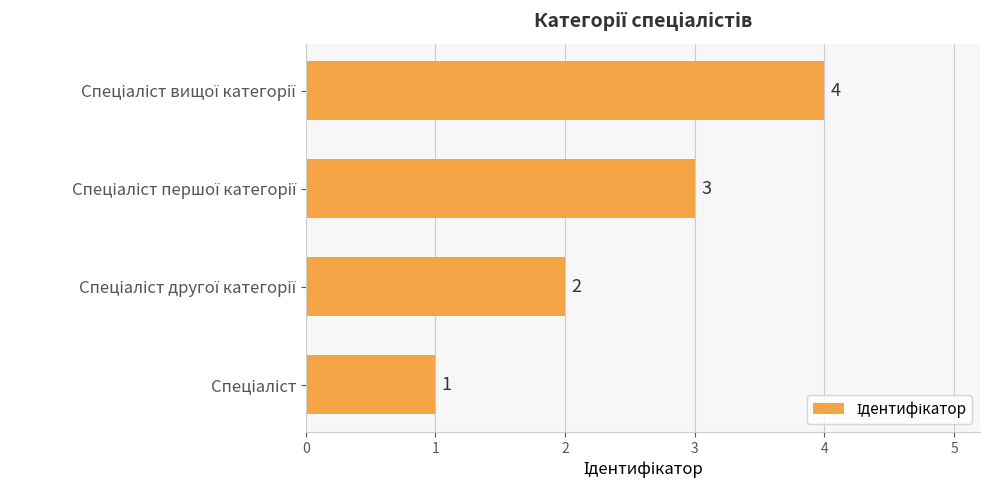

What is the sum of all values?

10